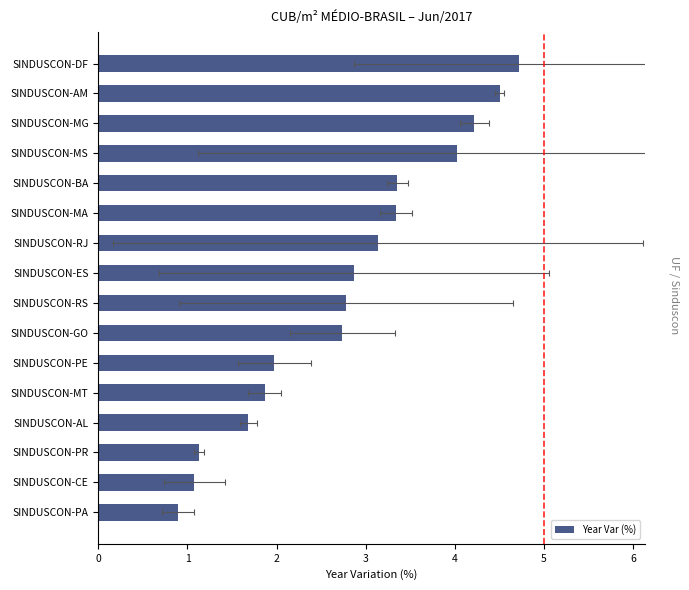

What is the maximum value shown in the chart?

4.7